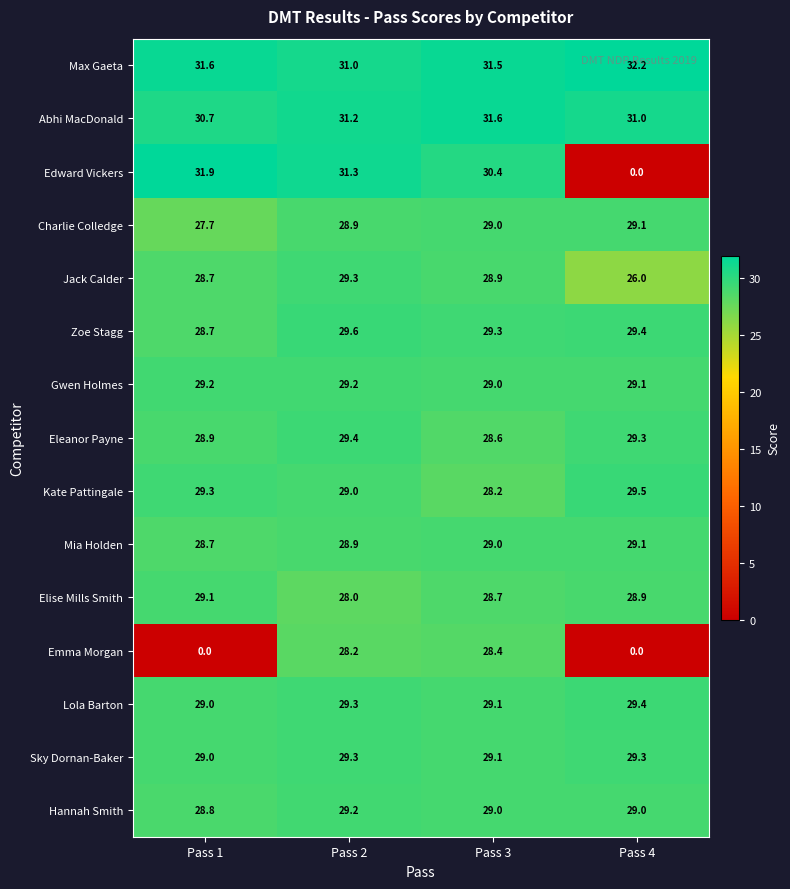

True or false: Kate Pattingale has a value of 29.5 at Pass 4.

True